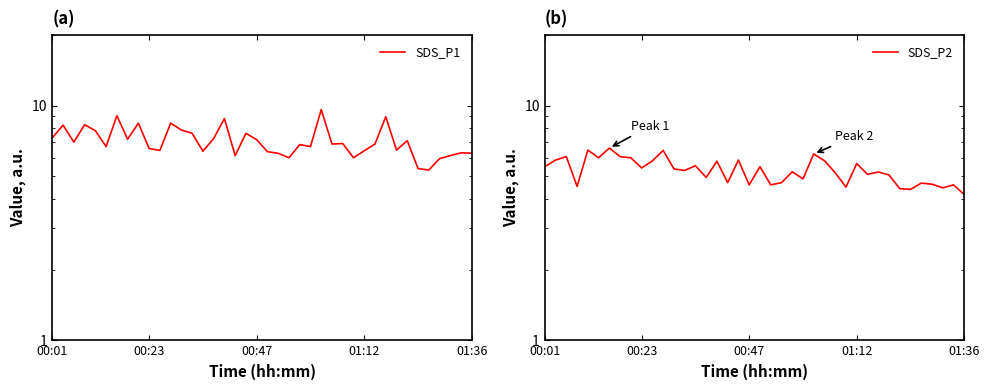

What is the approximate value of SDS_P2 at 34?

4.4